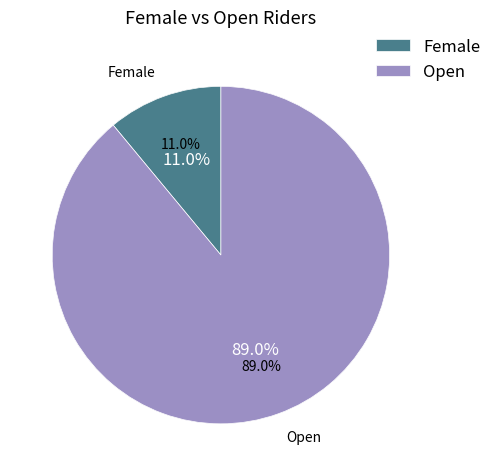

How many segments does this pie chart have?

2